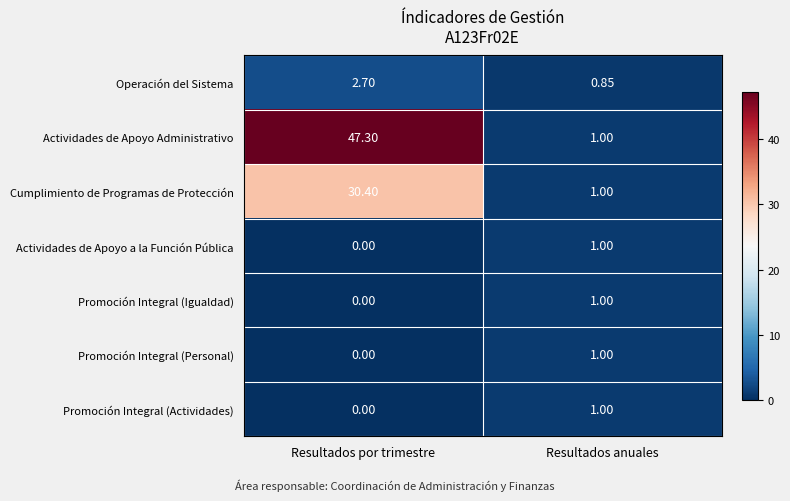

At which category is the sum across all series the highest?

Resultados por trimestre